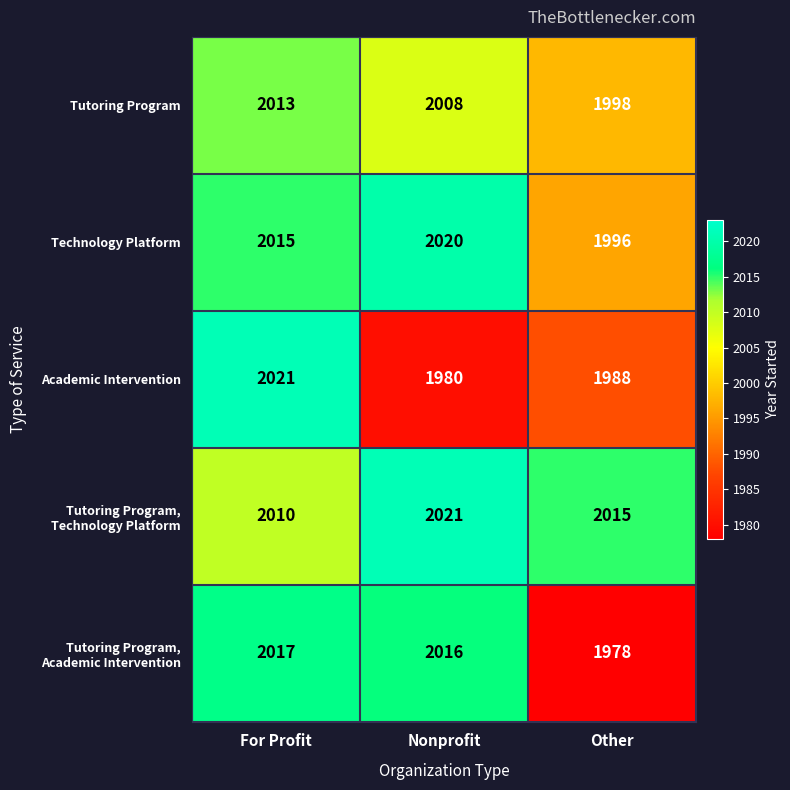

At how many categories does at least one series exceed 1995?

3